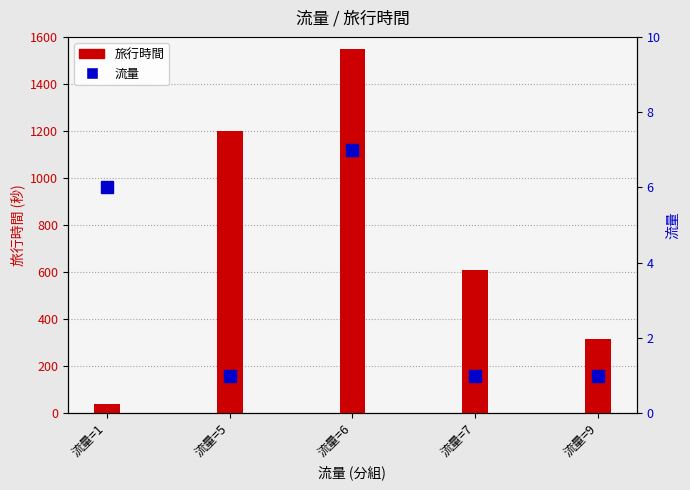

At how many categories does at least one series exceed 951?

2